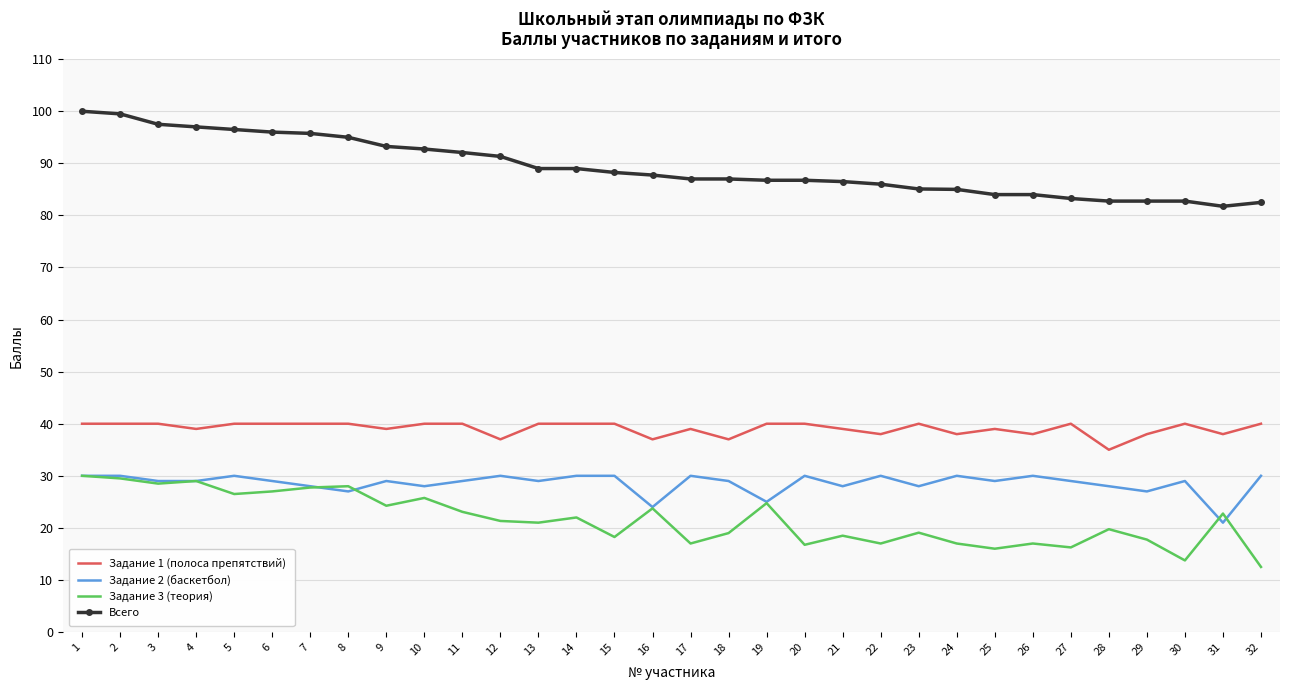

True or false: Всего and Задание 3 (теория) intersect in this chart.

False